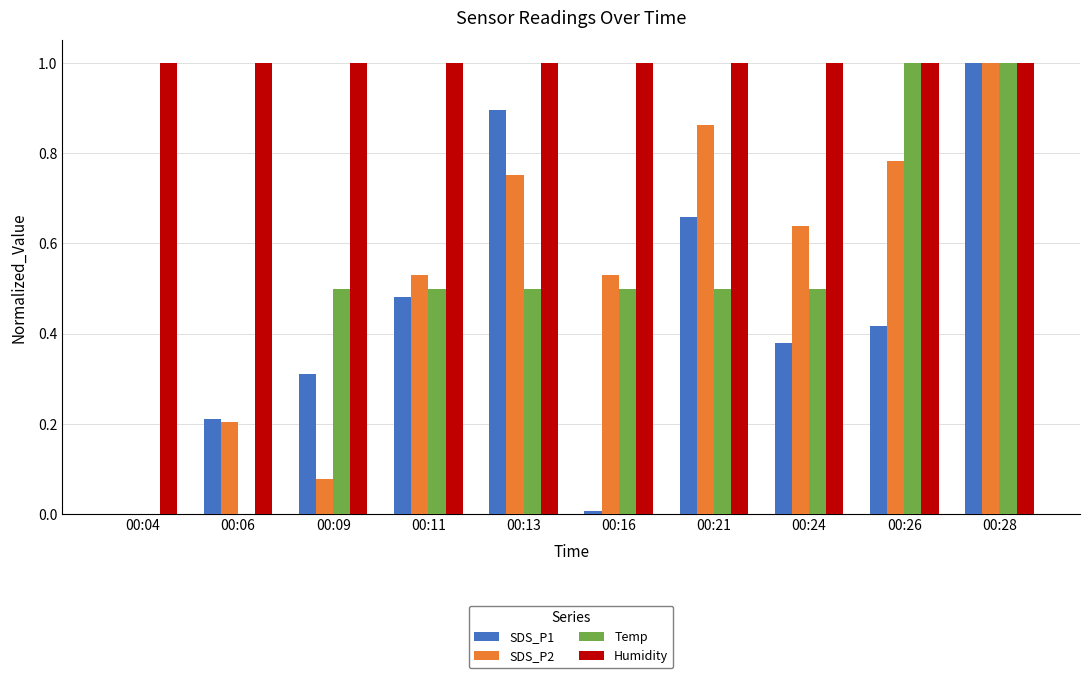

Are the bars horizontal?

No